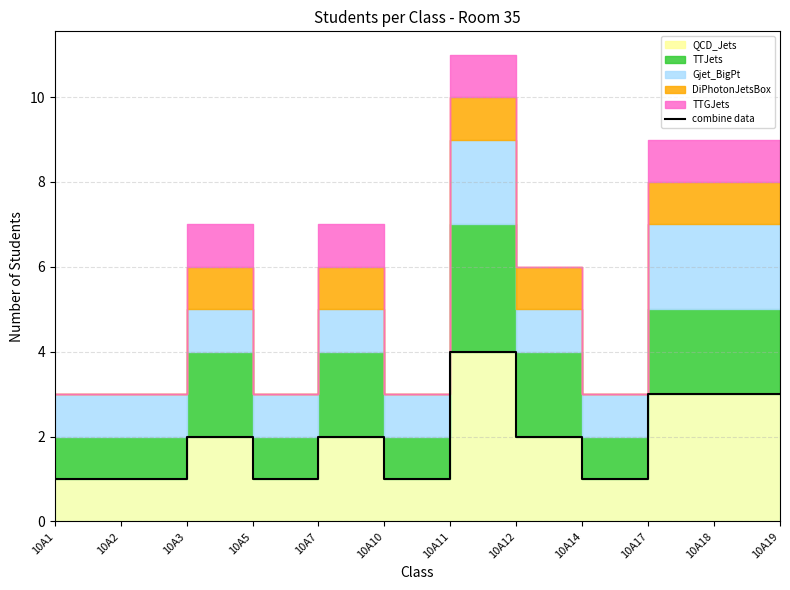

What is the value of the 5th point from the left?

2